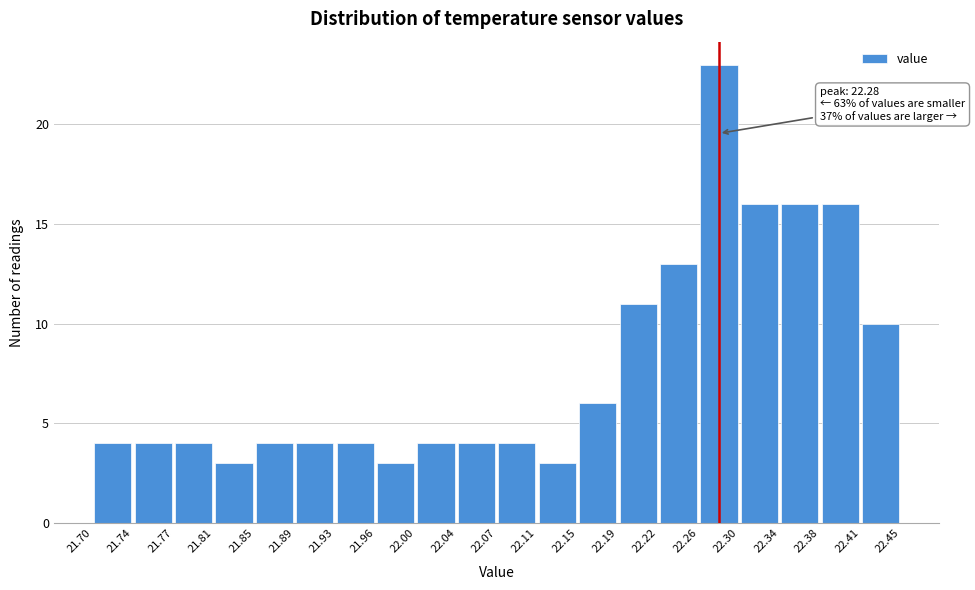

Over which range of the x-axis is the bar tallest?

22.26 to 22.30